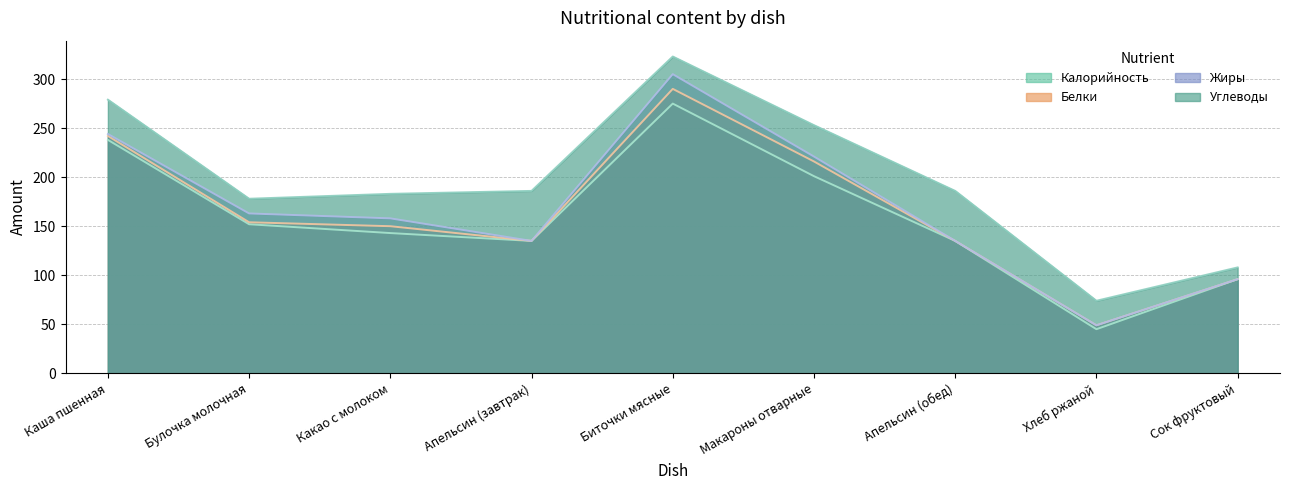

In Жиры, how many points are lower than both neighbors (excluding endpoints)?

2